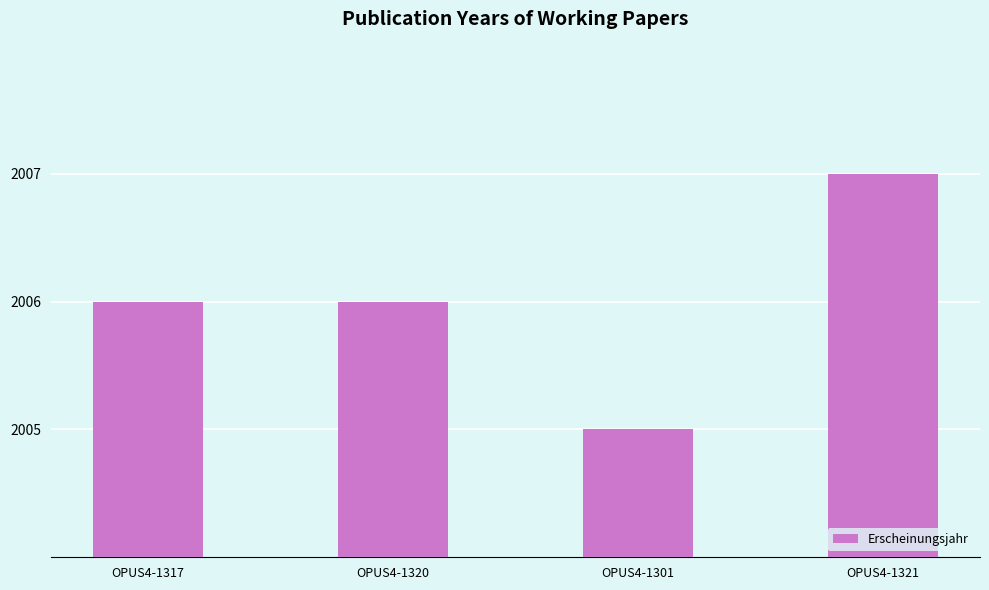

What is the sum of all values?

8024